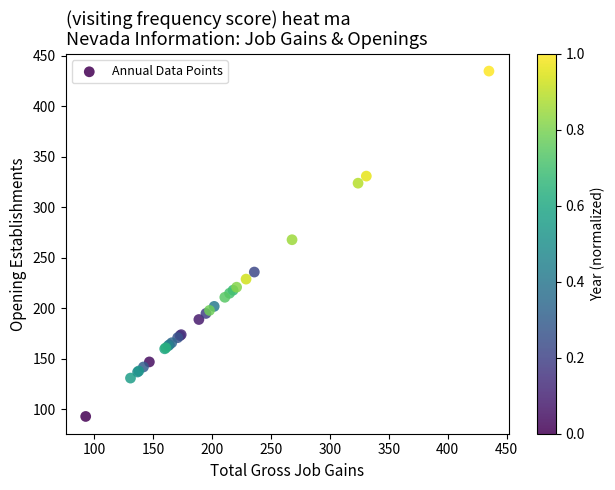

What Y value in the scatter plot is closest to 264?

268